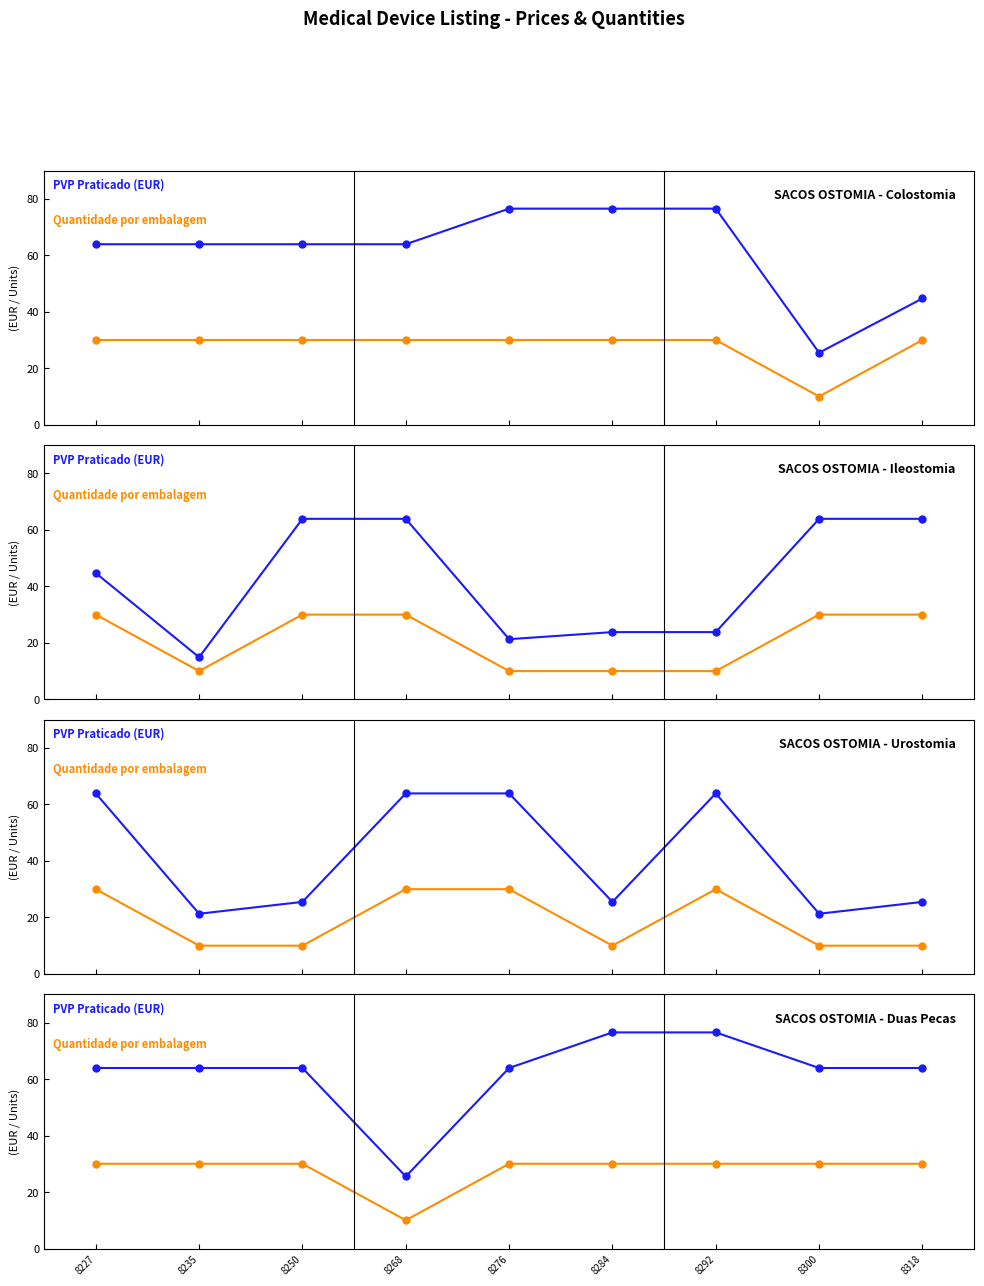

How many lines are shown in the chart?

2